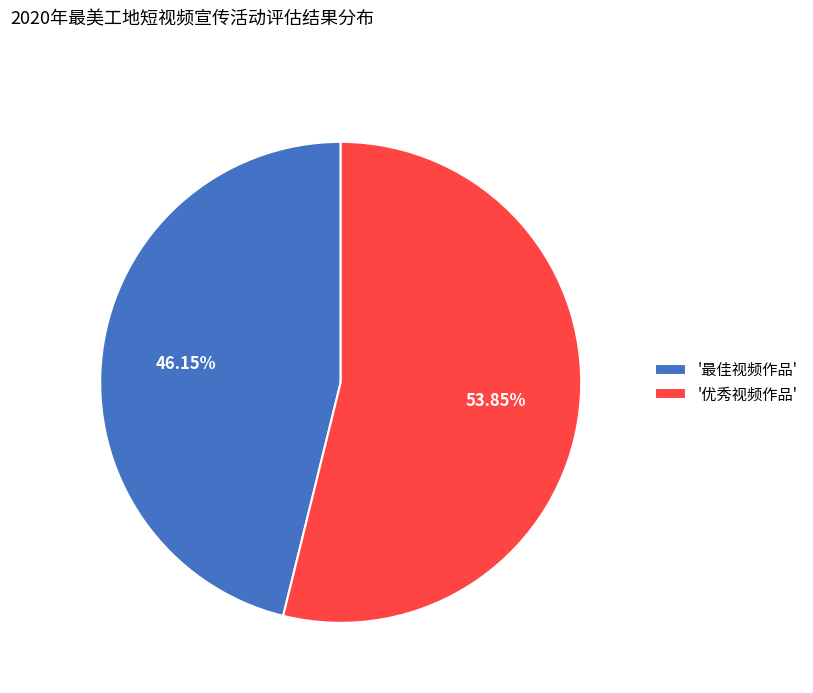

Between '最佳视频作品' and '优秀视频作品', which is larger?

'优秀视频作品'